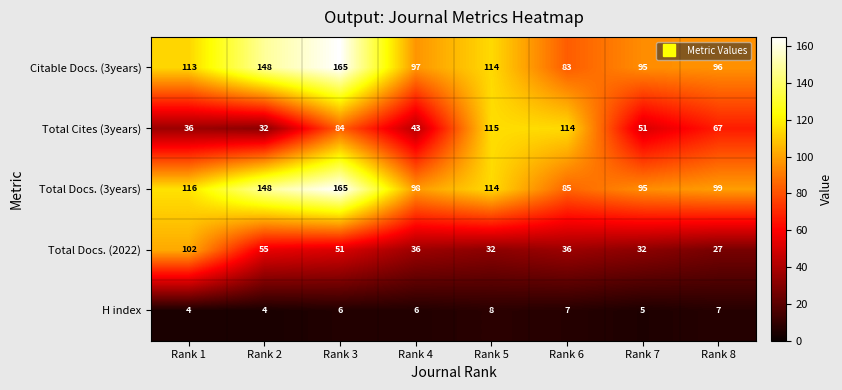

What is the total value across all series at Rank 5?

383